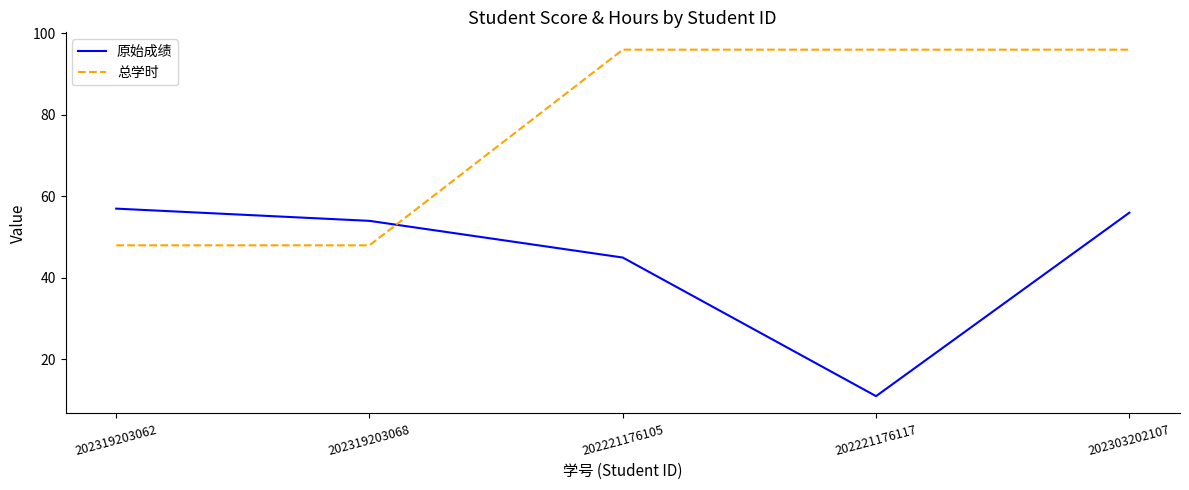

Which series has the widest spread of values?

总学时